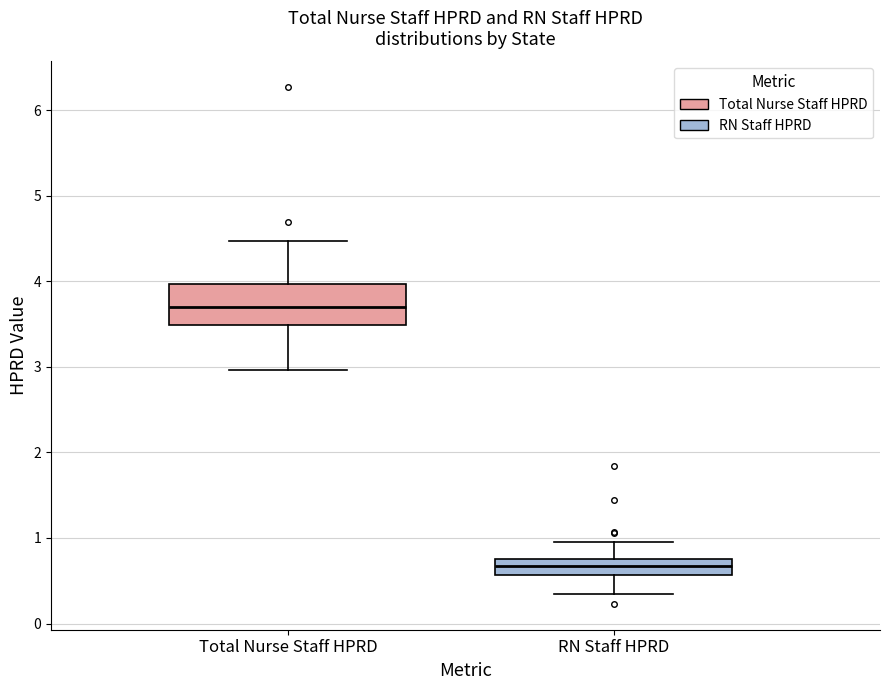

Which box has the highest median line?

Total Nurse Staff HPRD